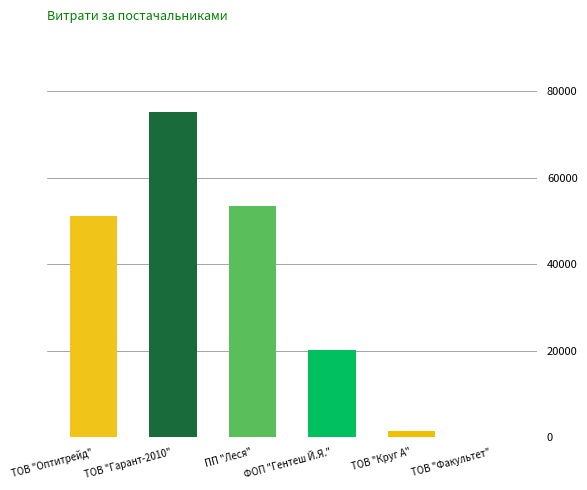

Which has a higher value, ТОВ "Факультет" or ФОП "Гентеш Й.Я."?

ФОП "Гентеш Й.Я."